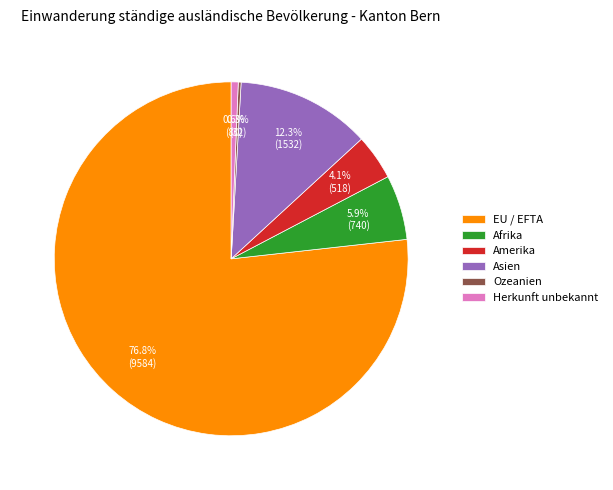

Approximately how many times larger is the value at EU / EFTA compared to Afrika?

13.0